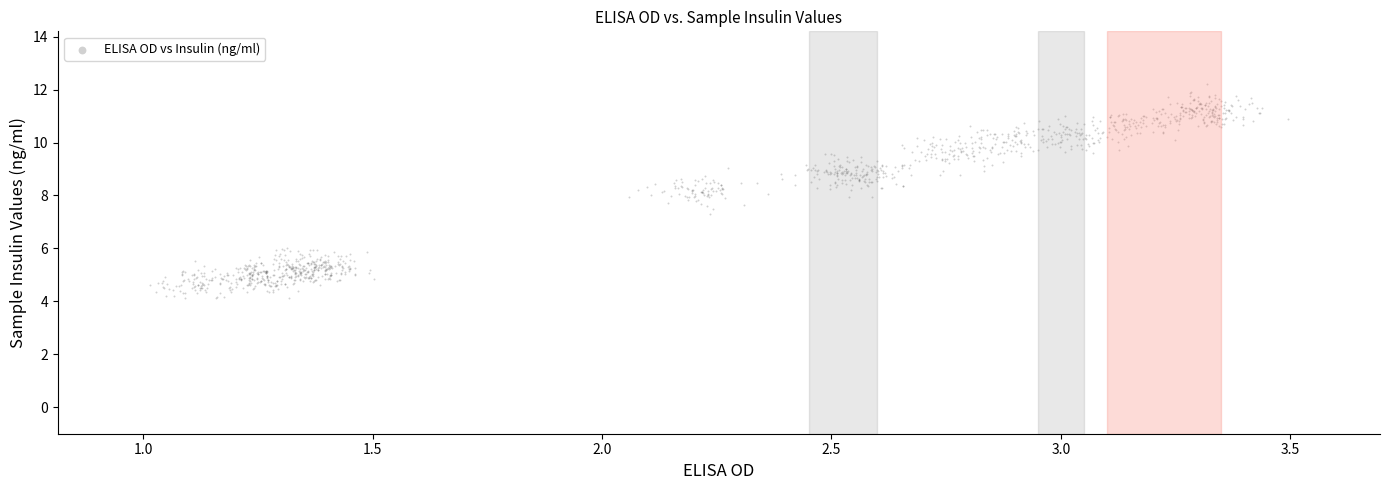

What is the range of X values (max minus min)?

2.5